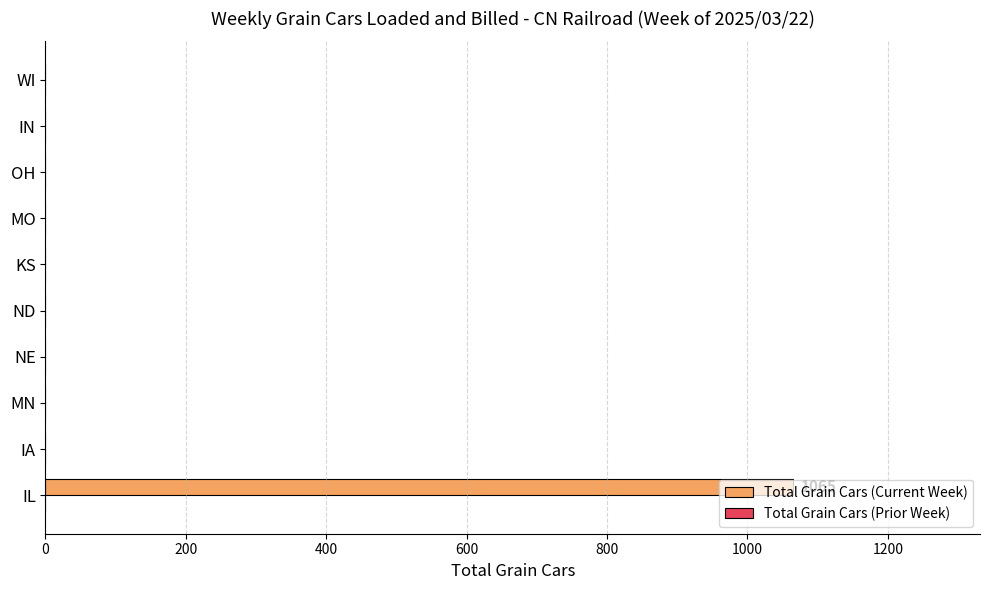

How many data points does each series have?

10